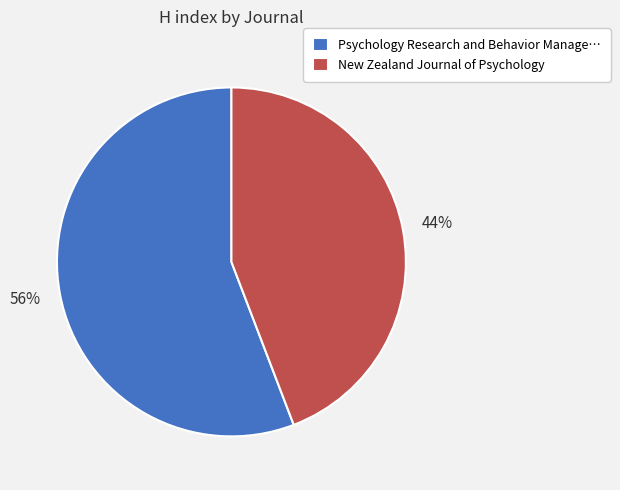

The New Zealand Journal of Psychology slice represents 59% of the pie. True or false?

False